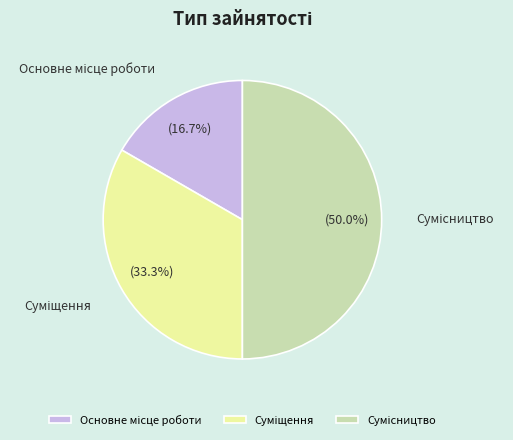

Count the number of slices in the pie.

3